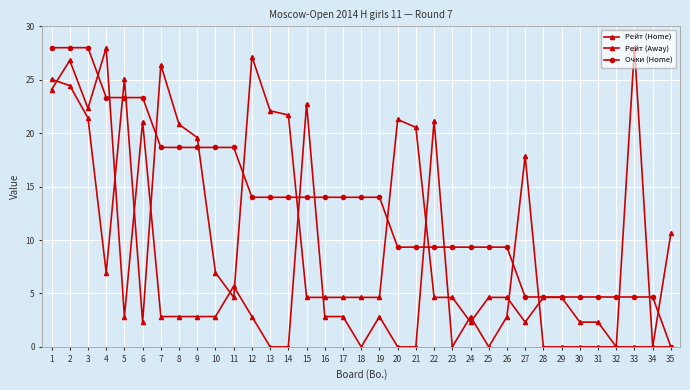

How many times do Рейт (Away) and Рейт (Home) cross each other?

14